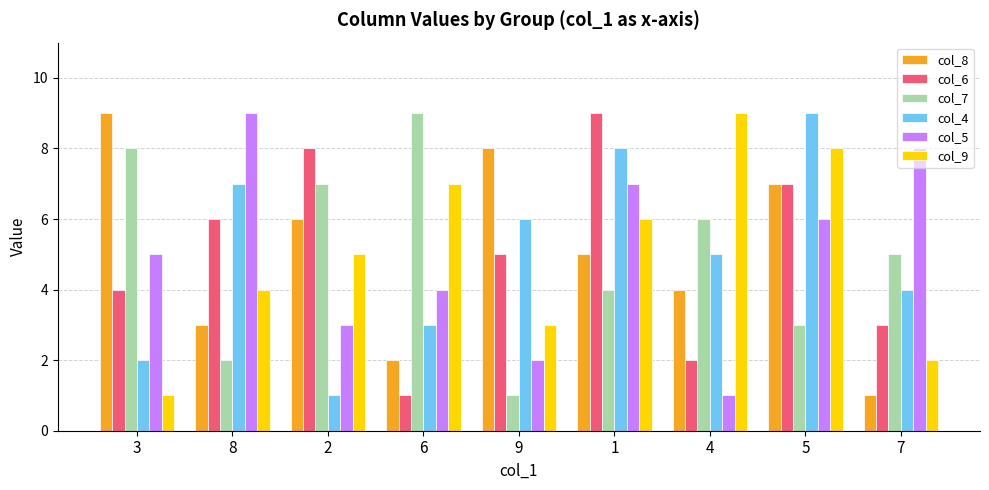

How many groups of bars are there?

9